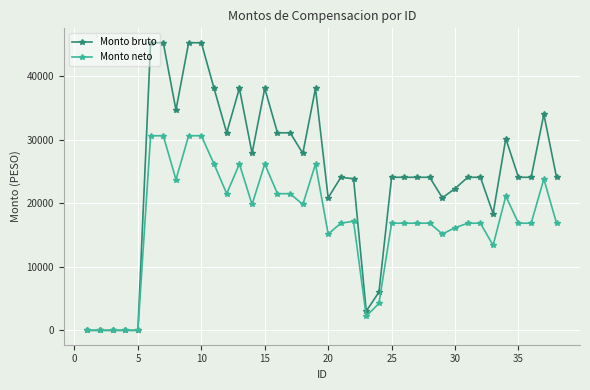

List the series in order of their peak value, lowest first.

Monto neto, Monto bruto